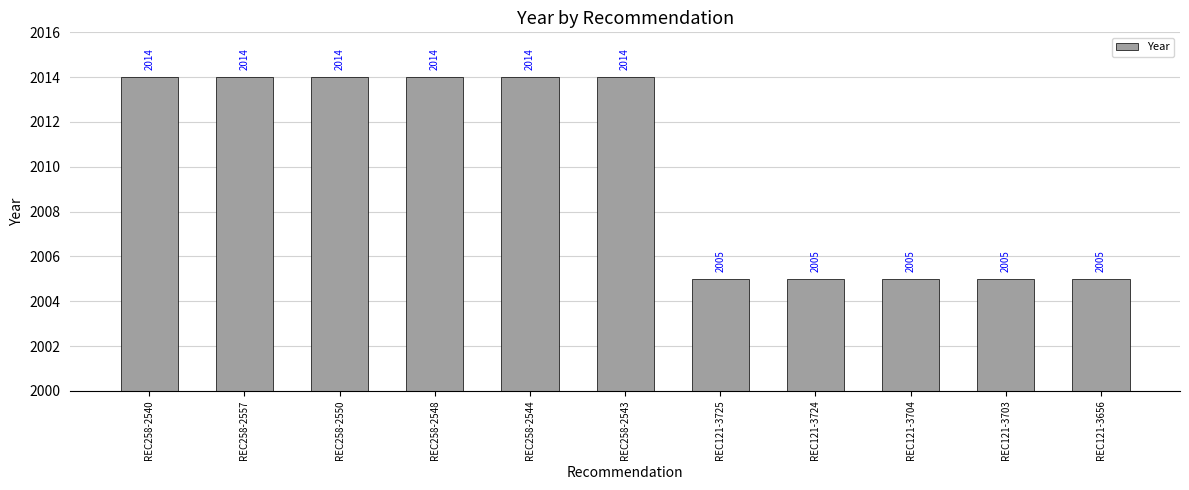

What is the label of the 10th bar from the left?

REC121-3703